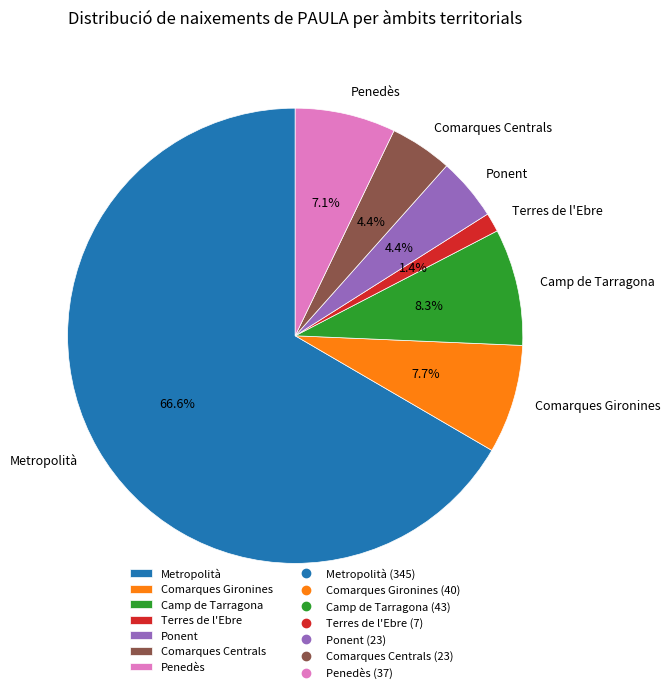

How many slices are in this pie chart?

7